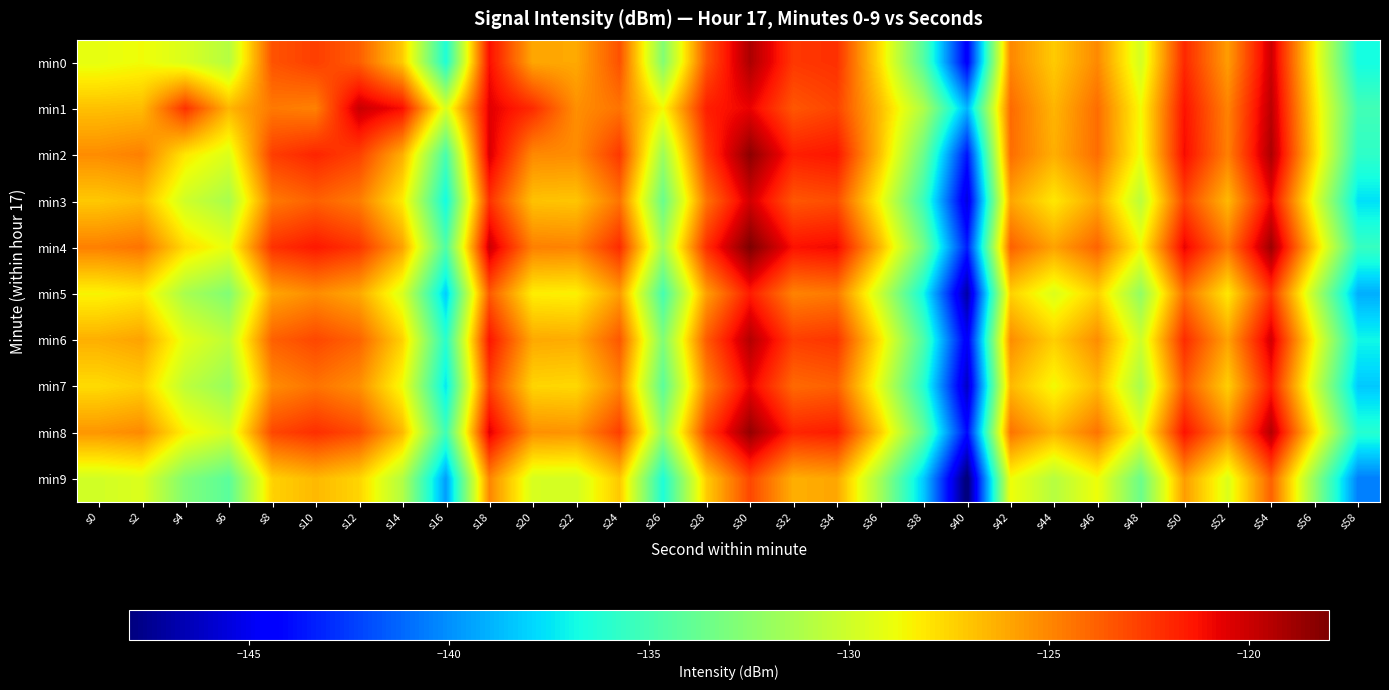

What is the maximum value shown in the chart?

-118.0